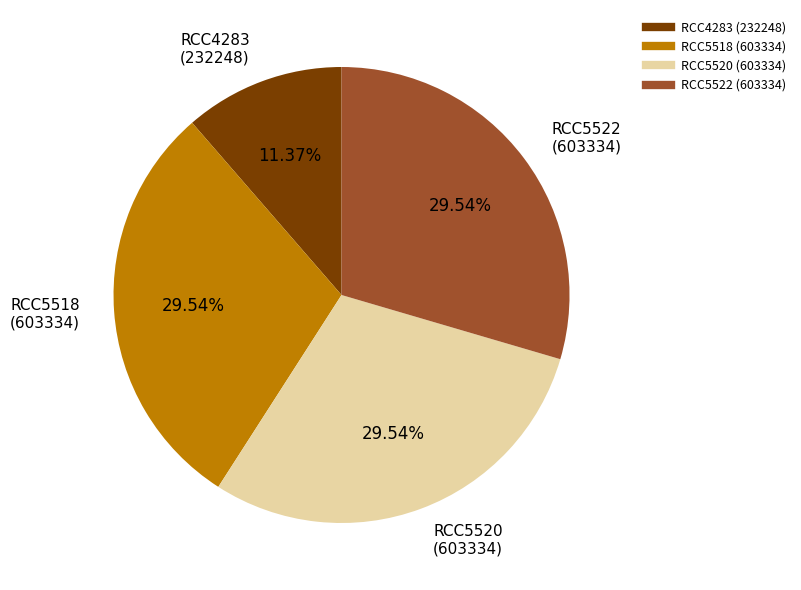

How many segments does this pie chart have?

4